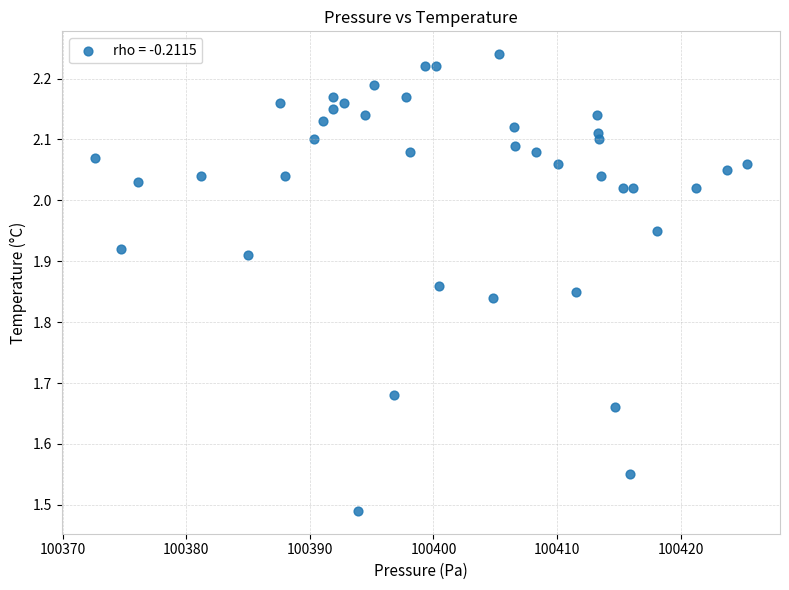

What is the range of X values (max minus min)?

52.9